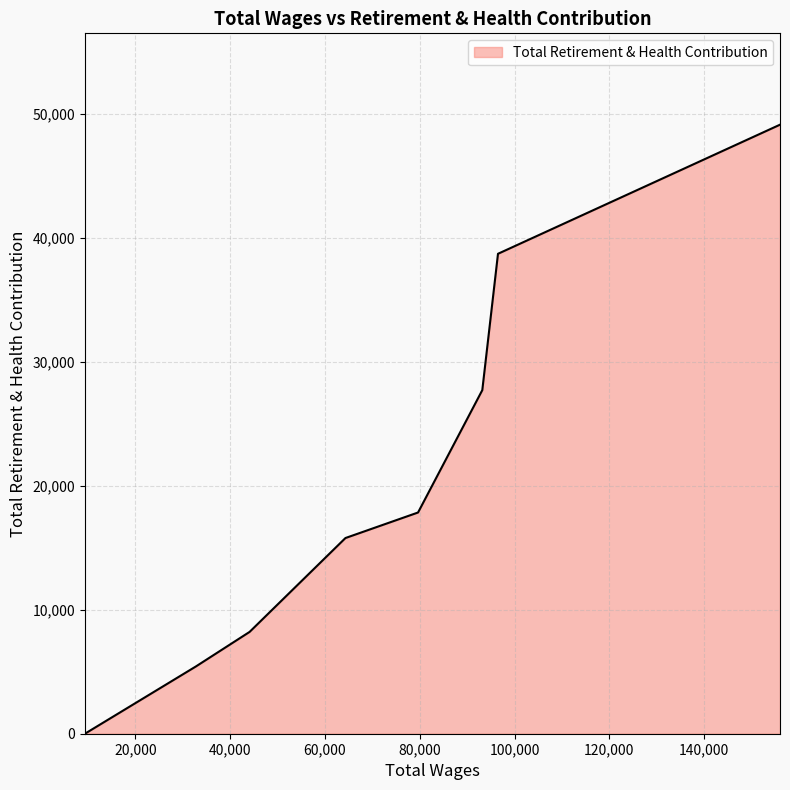

True or false: there are more than 2 points higher than both neighbors.

False